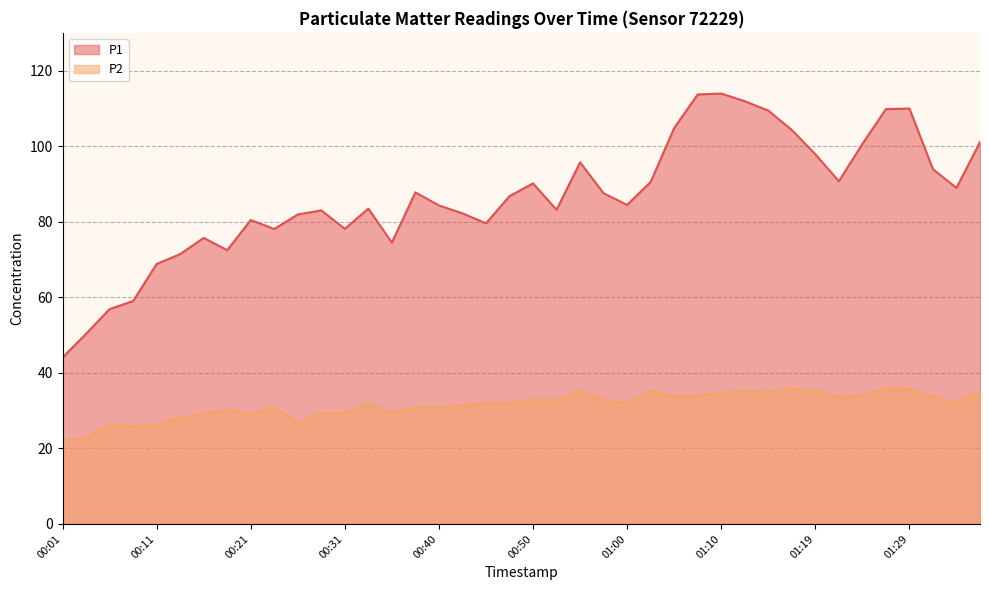

What is the total value across all series at 00:35?

103.9